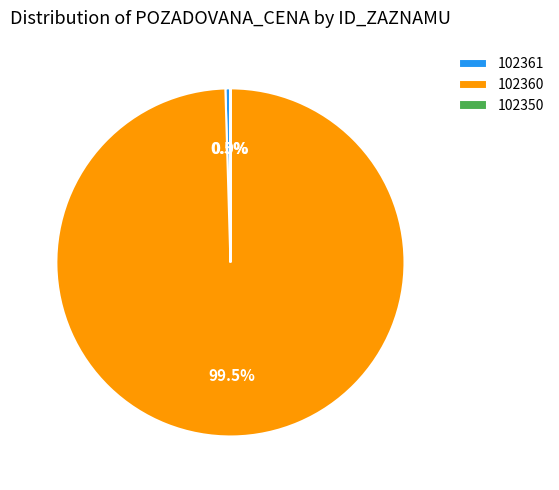

Which category has the biggest portion of the pie?

102360